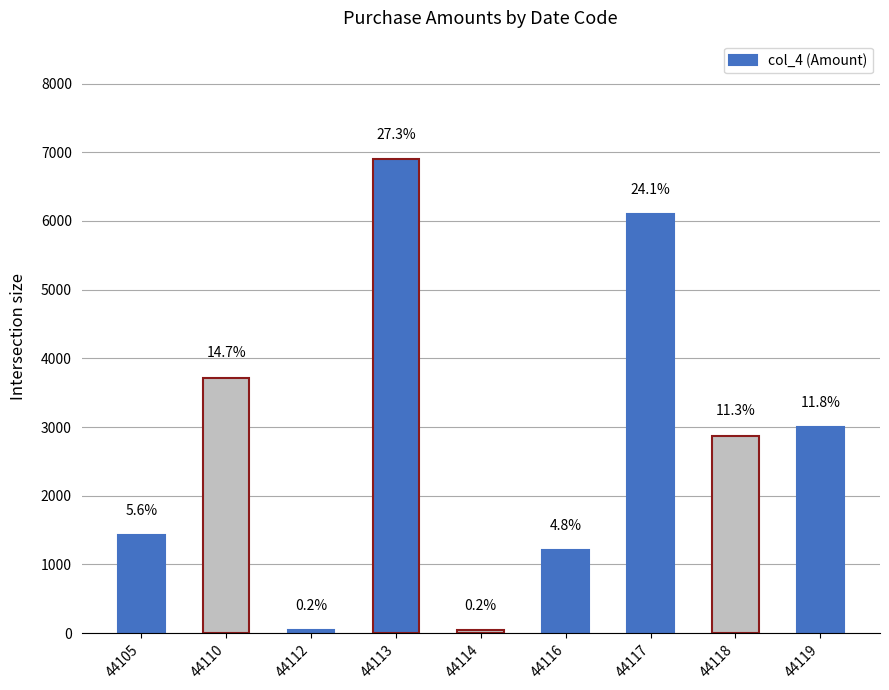

What is the difference between the maximum and second lowest values?

6860.0